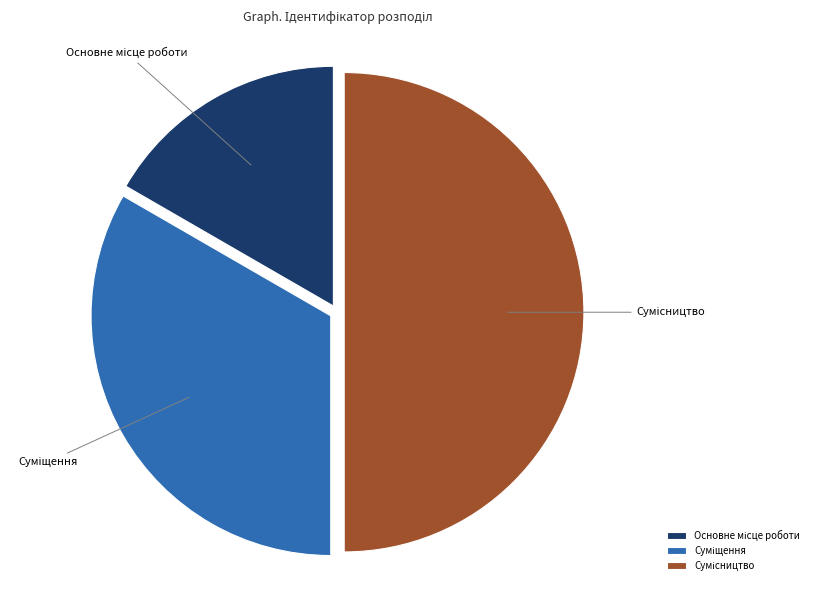

To the nearest percent, what portion does Суміщення represent?

33%